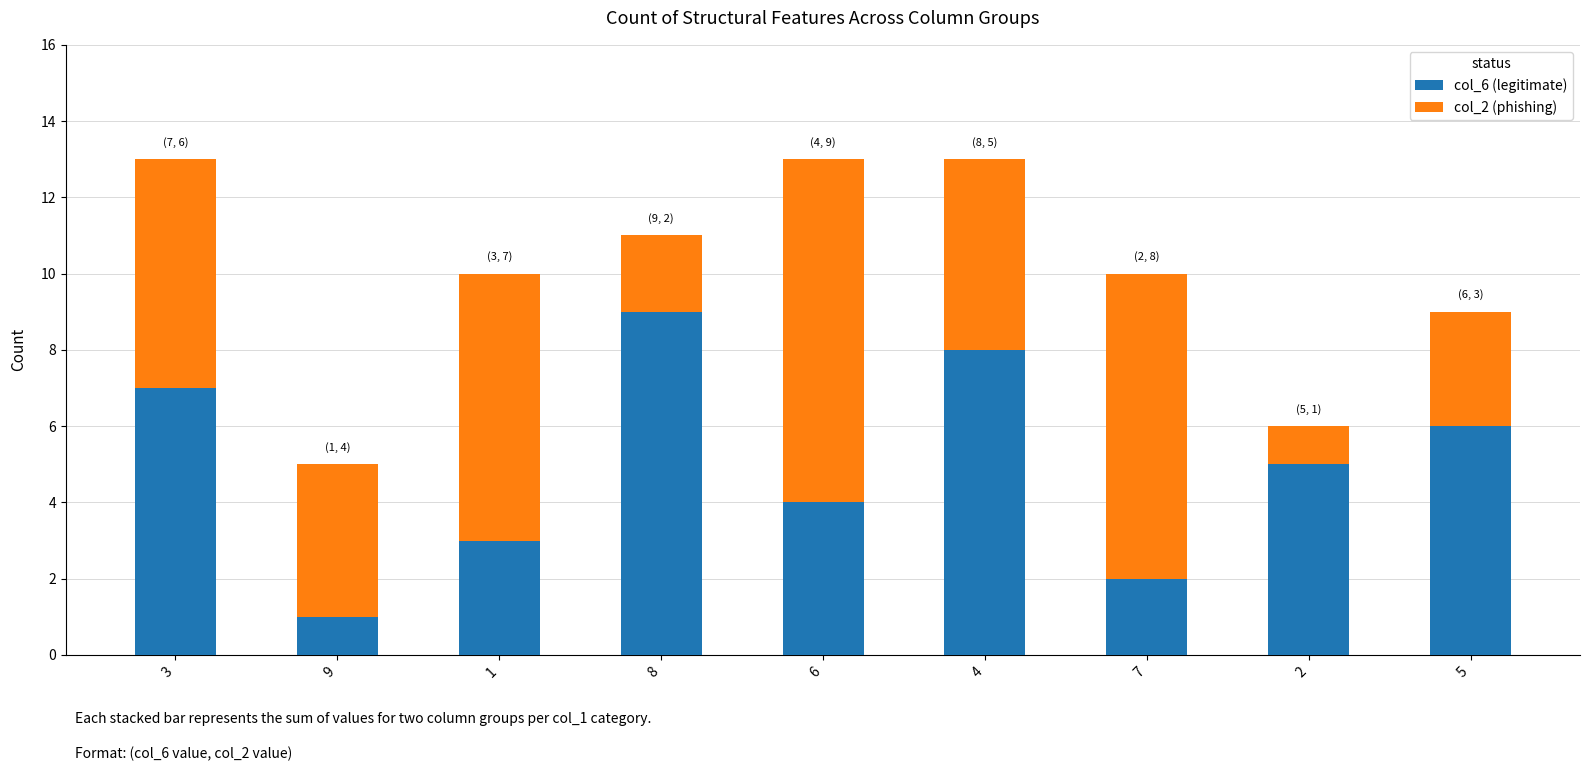

True or false: col_6 (legitimate) has a value of 2 at 1.

False